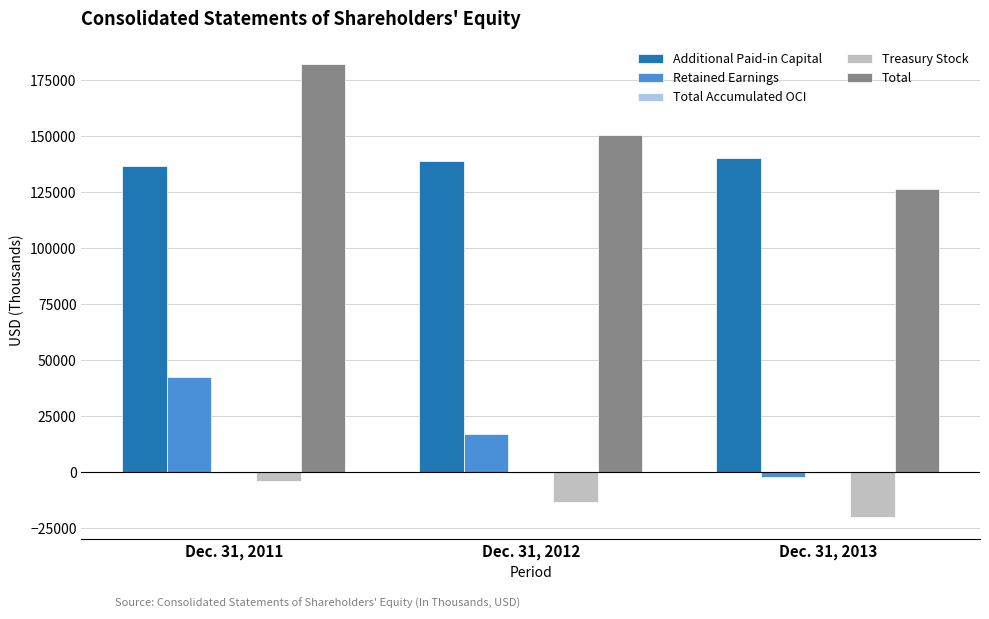

At which category is the sum across all series the highest?

Dec. 31, 2011